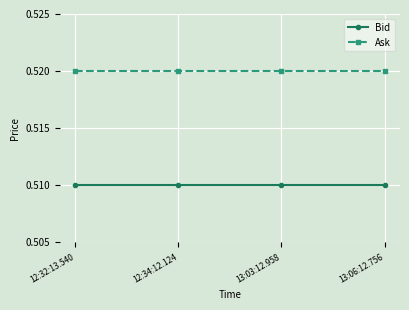

What position from the right is 13:06:12.756?

1